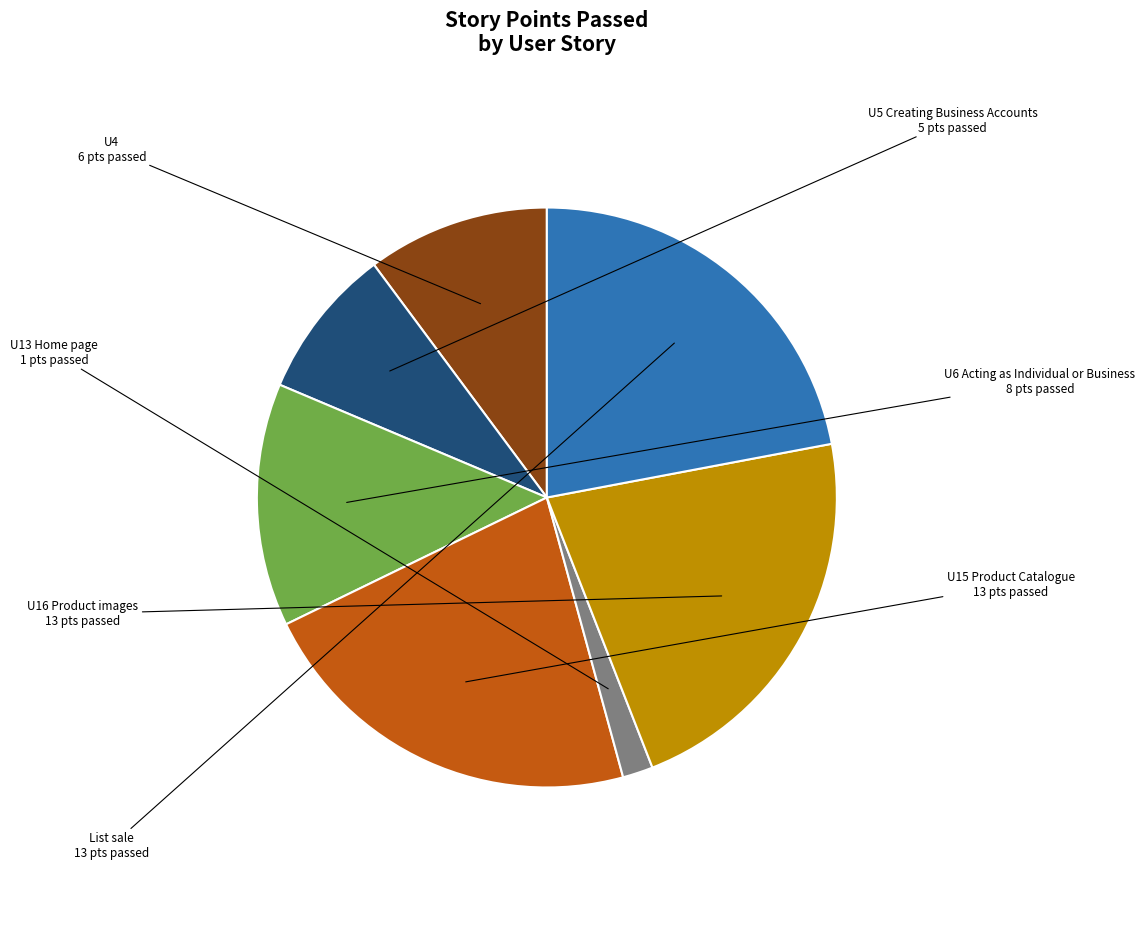

Combined, do U5 Creating Business Accounts and U15 Product Catalogue account for over 50%?

No